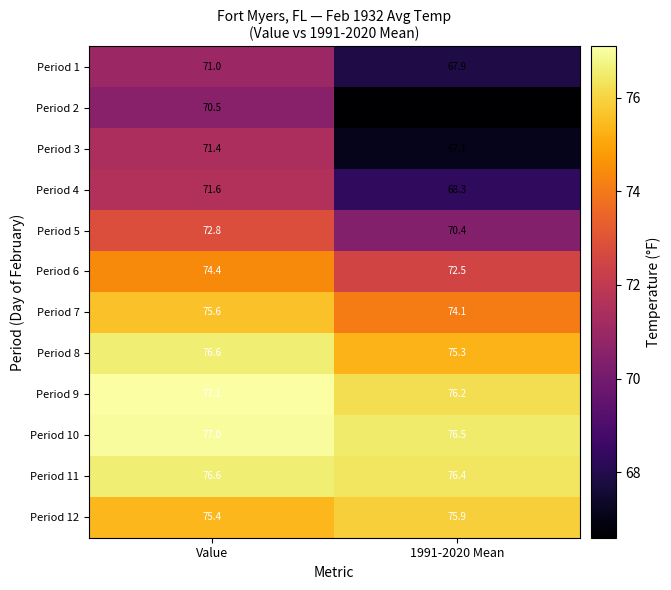

True or false: Period 9 has a value of 76.2 at 1991-2020 Mean.

True